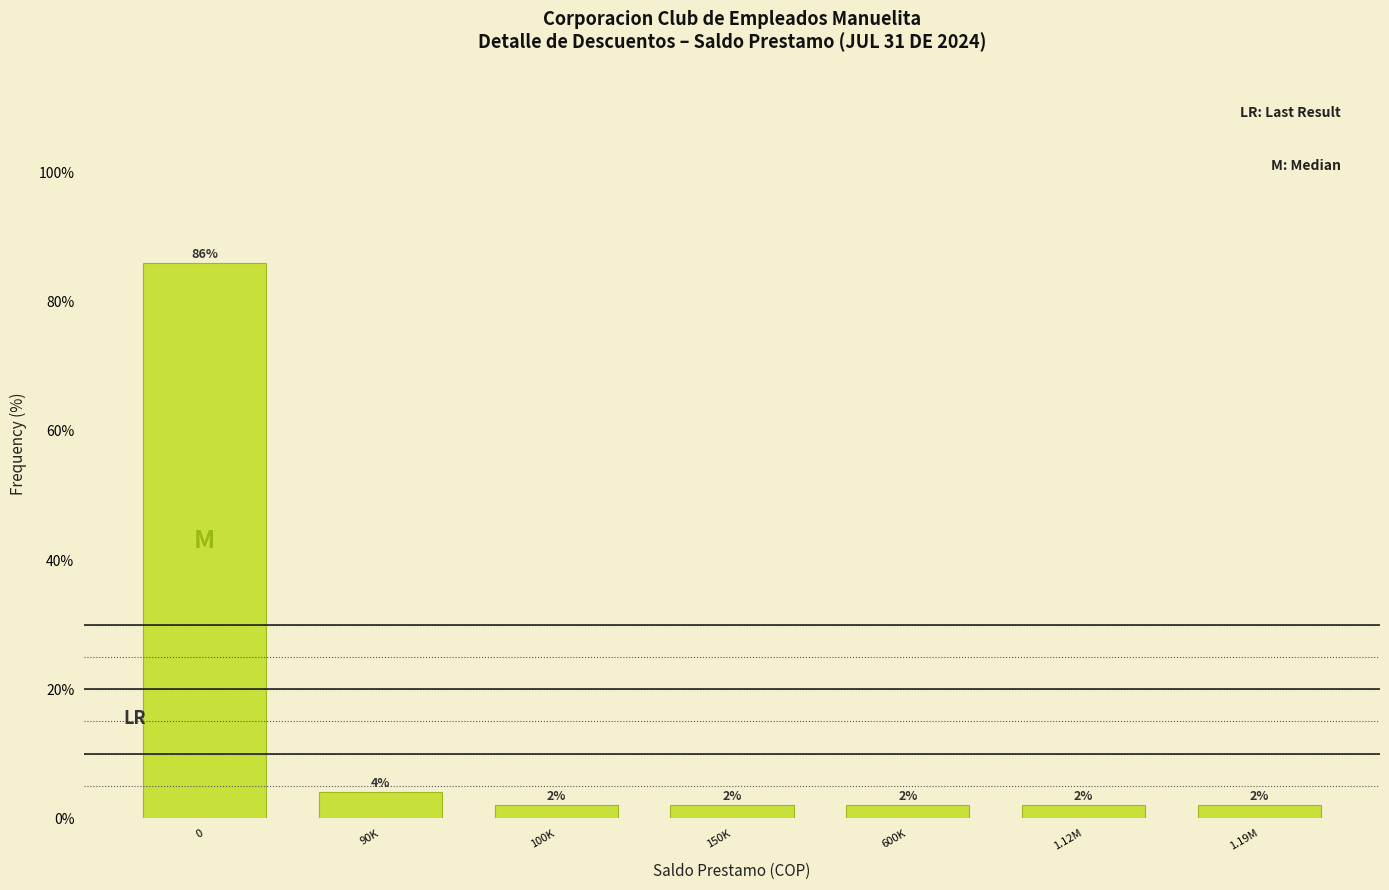

Reading left to right, extract all data points from this chart.

0=86	90K=4	100K=2	150K=2	600K=2	1.12M=2	1.19M=2